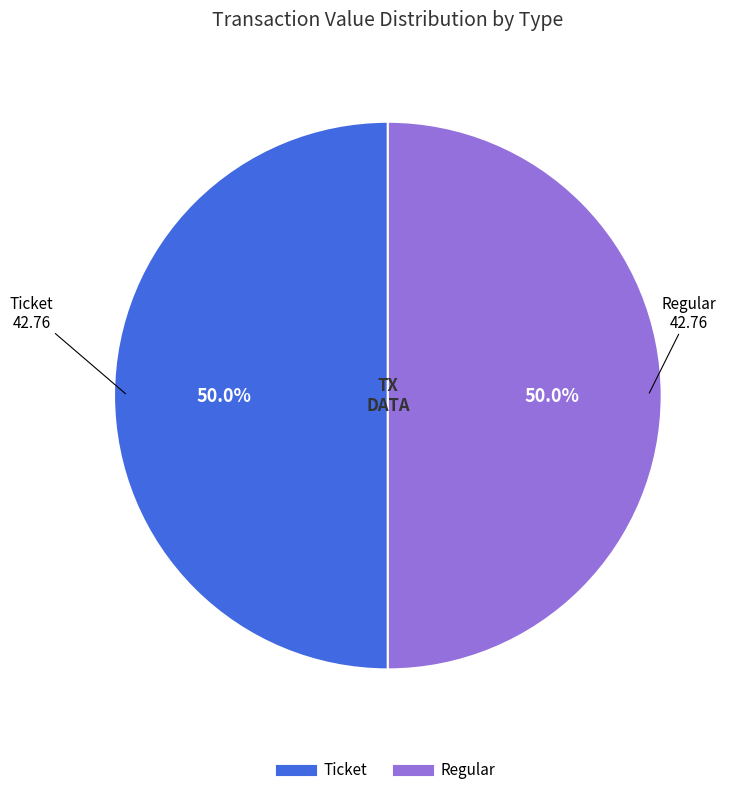

Which category has the smallest portion of the pie?

Ticket (io_index=0)